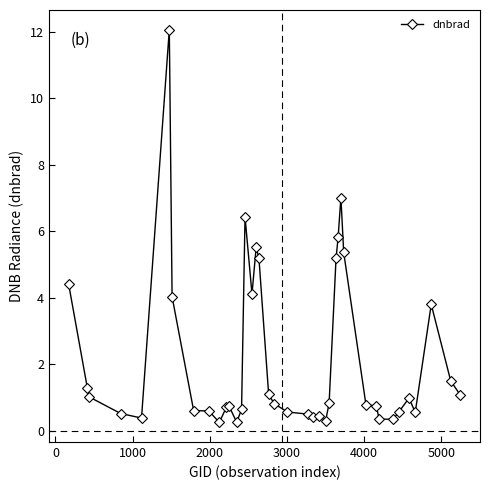

What is the maximum value shown in the chart?

12.1